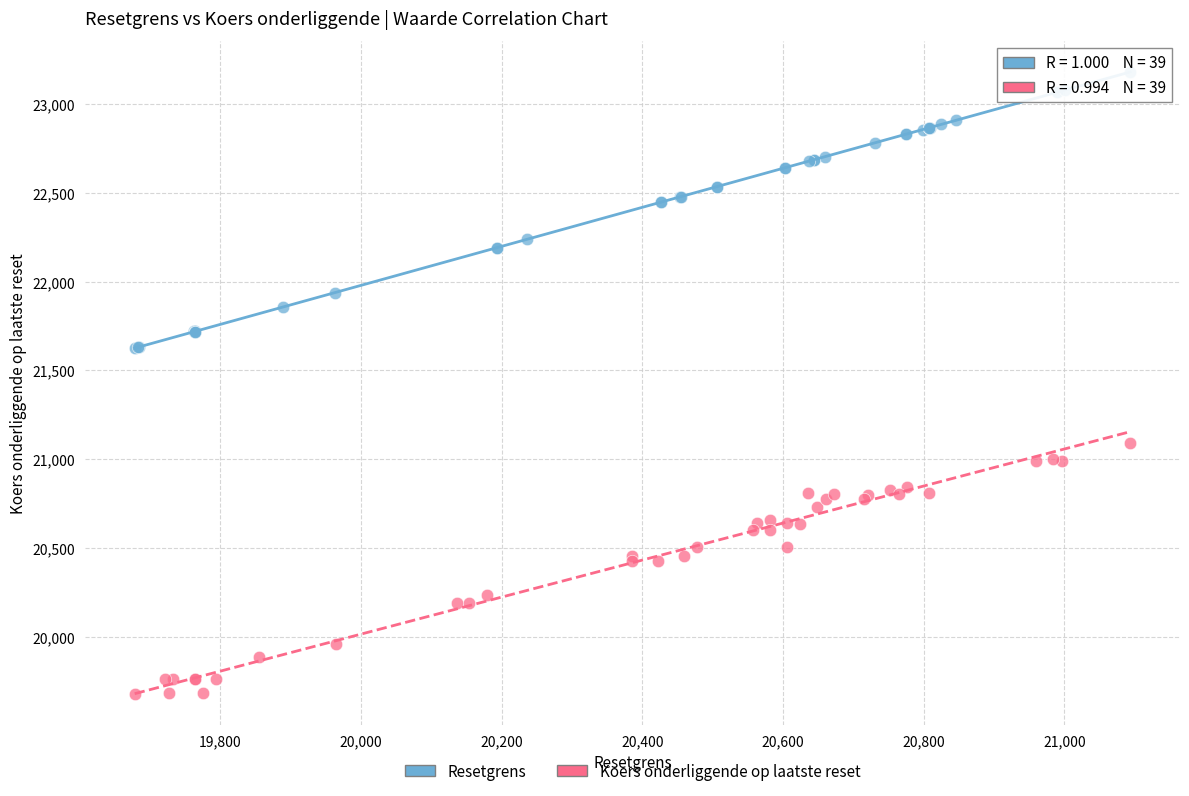

Which series contains the lowest Y value?

Koers onderliggende op laatste reset